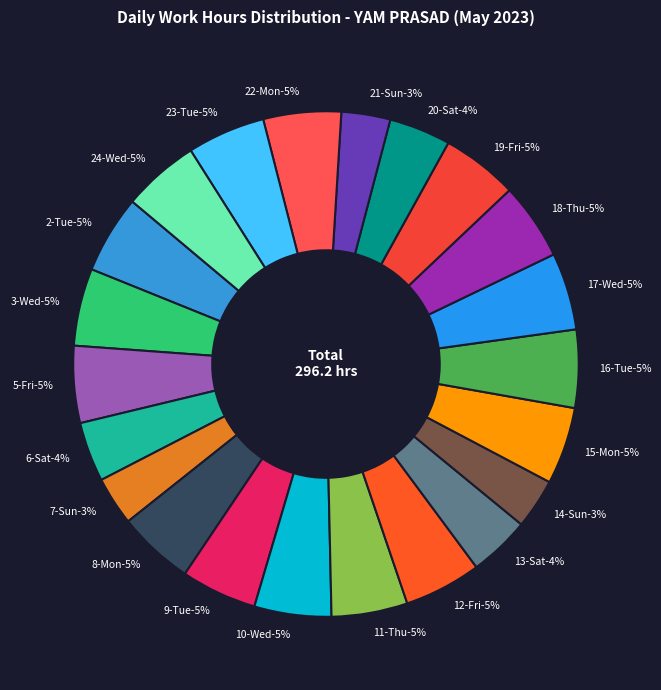

What is the ratio of the value at 11-Thu to the value at 21-Sun?

1.6